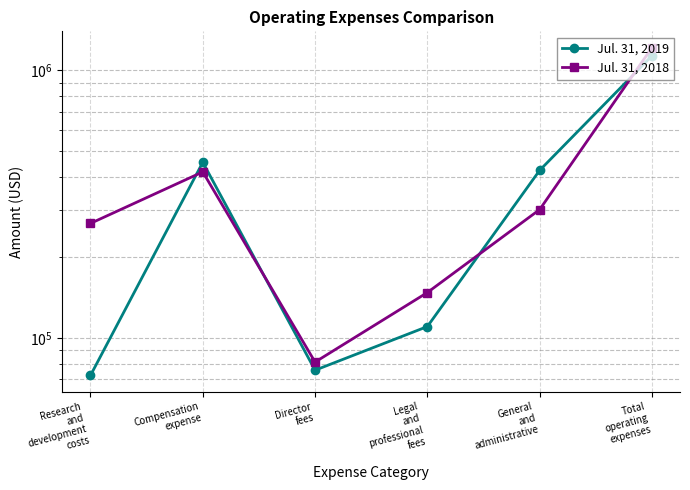

What is the approximate value of Jul. 31, 2019 at Legal
and
professional
fees, to the nearest 100?

110200